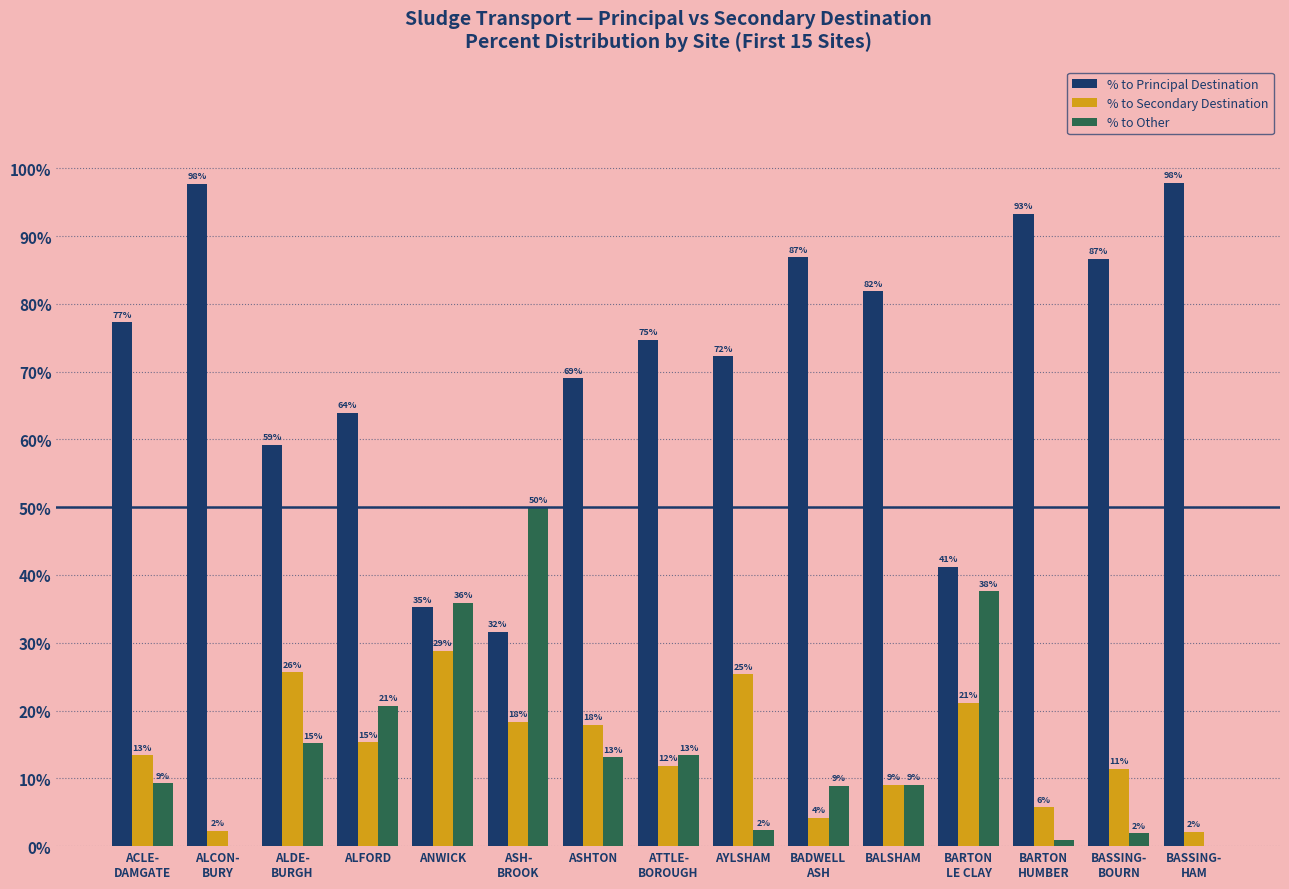

What is the value of the % to Principal Destination bar at the 3rd from the left?

59.2